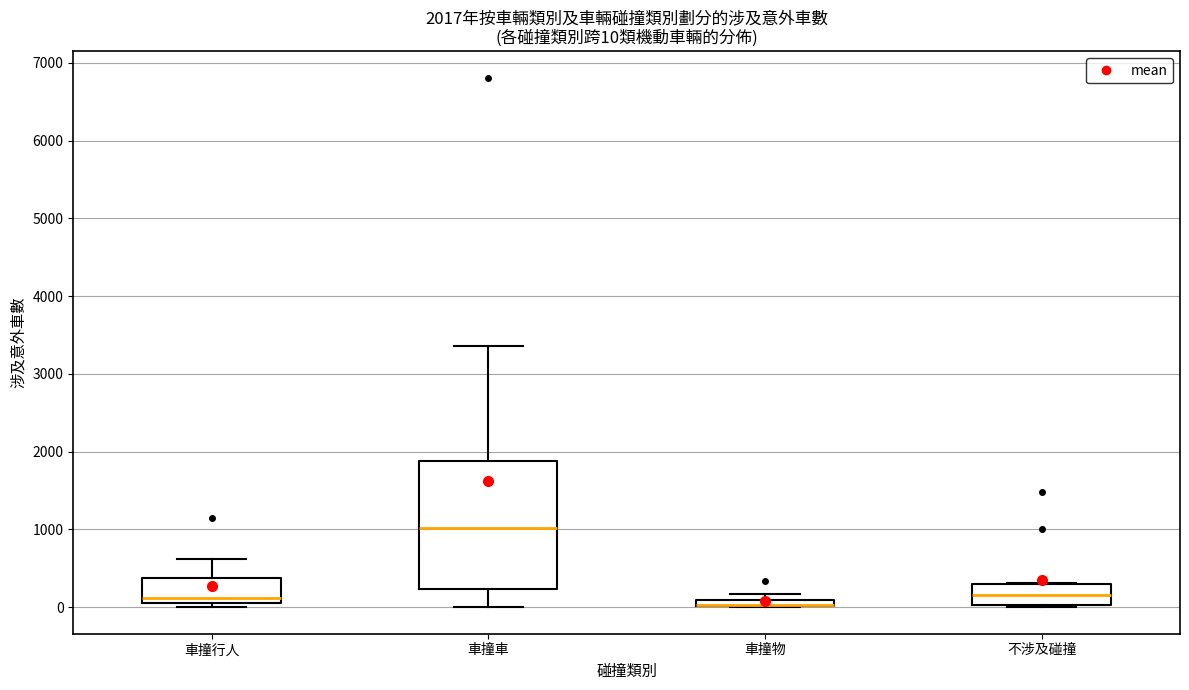

Which box is the tallest, from its lower edge to its upper edge?

車撞車